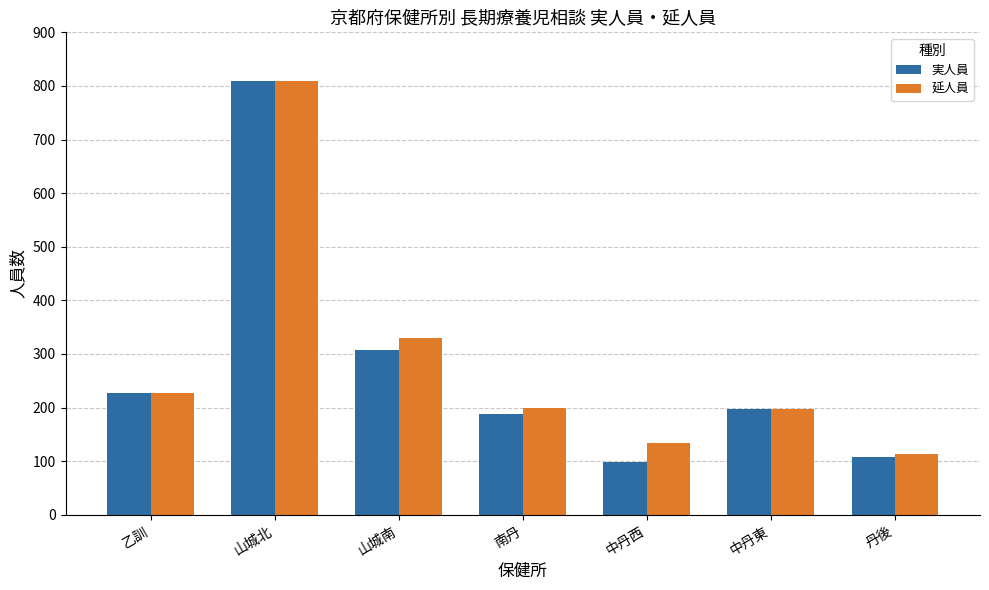

Which category has the lowest value in the 実人員 series?

中丹西